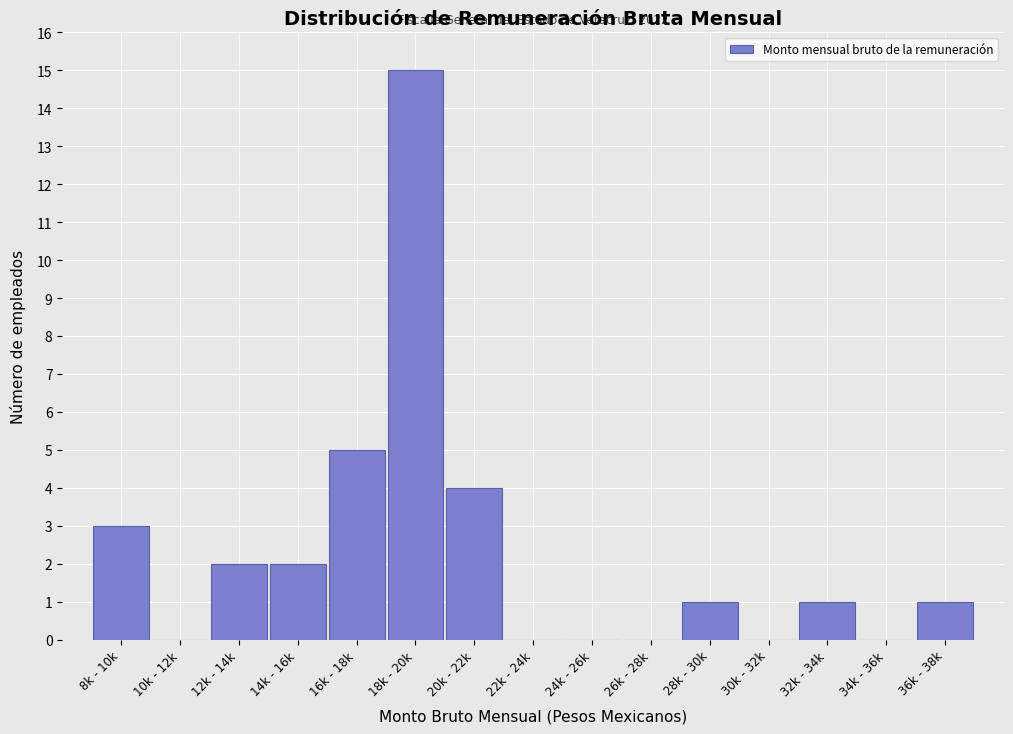

Reading left to right, what are all the values shown in this chart?

8k - 10k=3	10k - 12k=0	12k - 14k=2	14k - 16k=2	16k - 18k=5	18k - 20k=15	20k - 22k=4	22k - 24k=0	24k - 26k=0	26k - 28k=0	28k - 30k=1	30k - 32k=0	32k - 34k=1	34k - 36k=0	36k - 38k=1